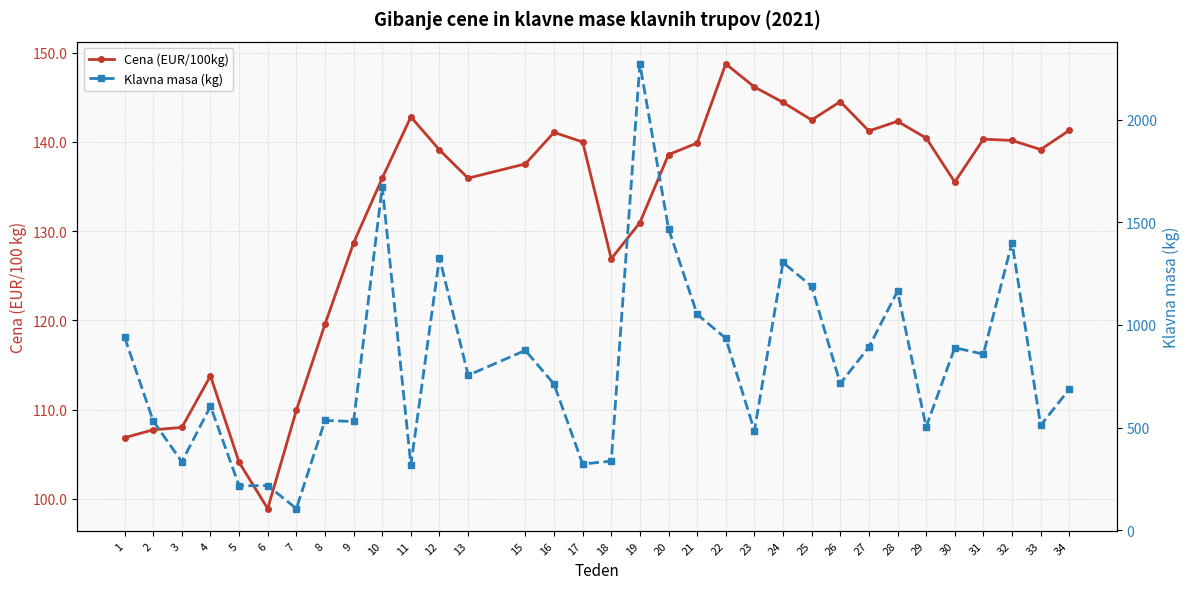

Is this an area chart (filled region under the line)?

No